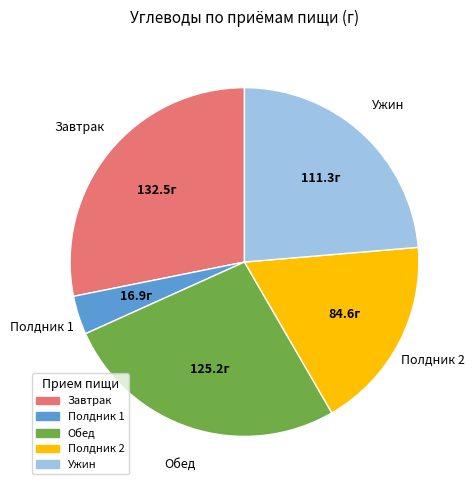

Which slice is the largest?

Завтрак